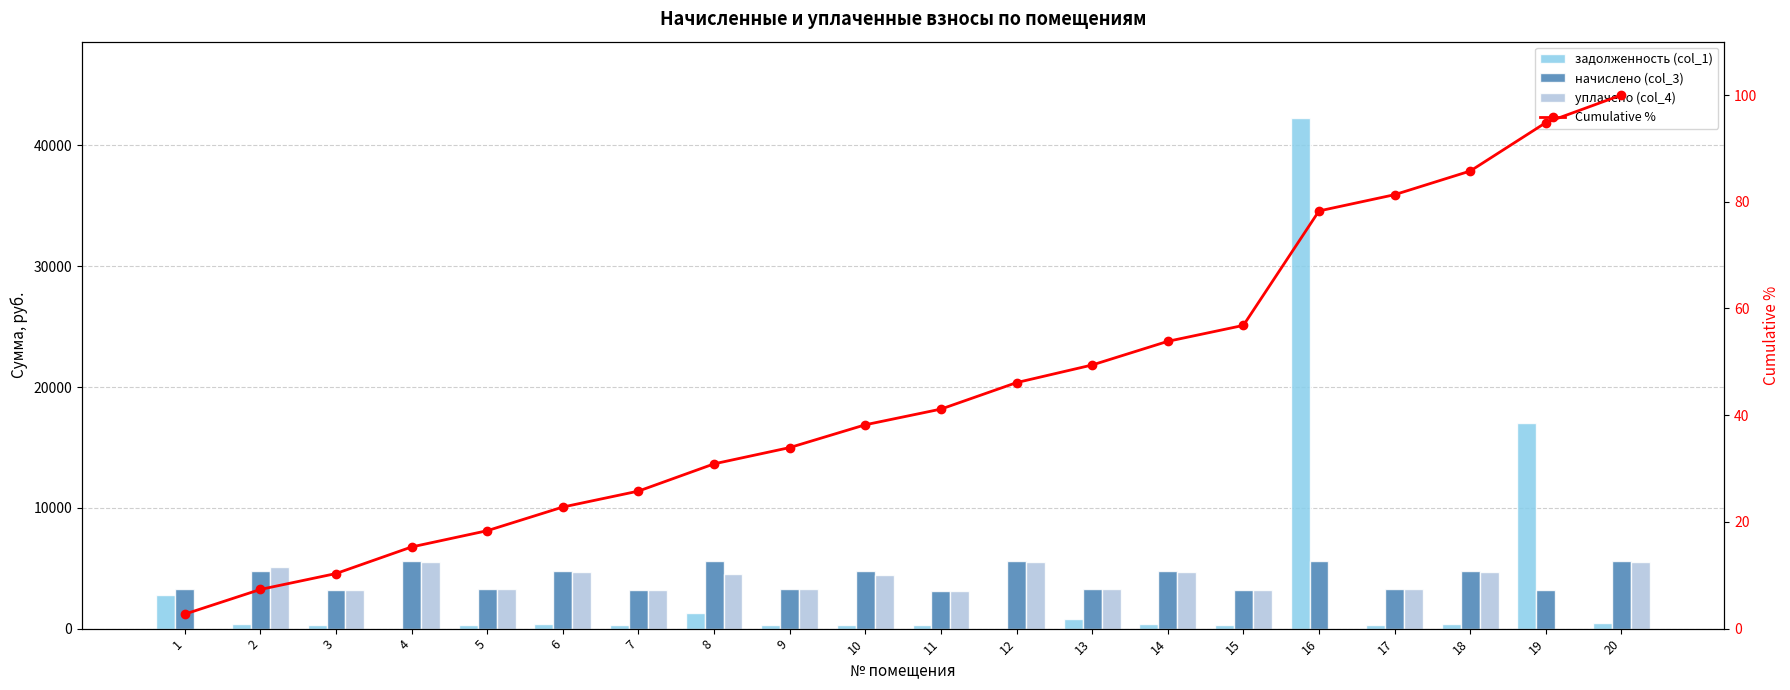

What is the difference between the highest and lowest values at 6?

4742.1